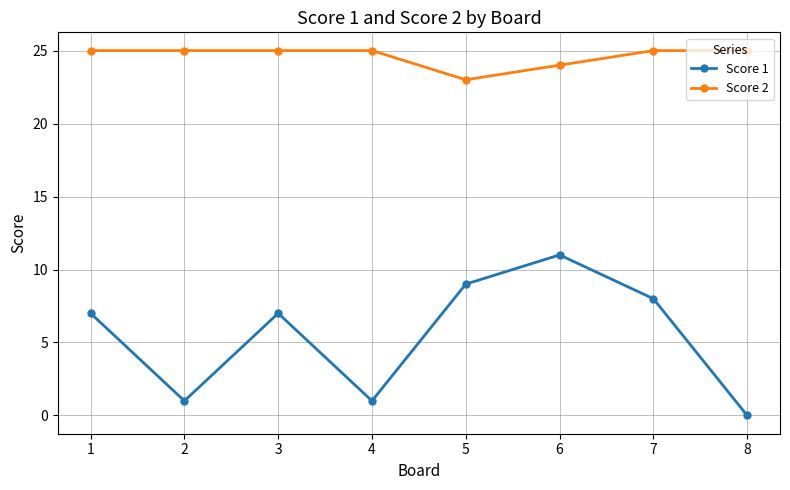

How many Score 2 values are between 25 and 26?

6